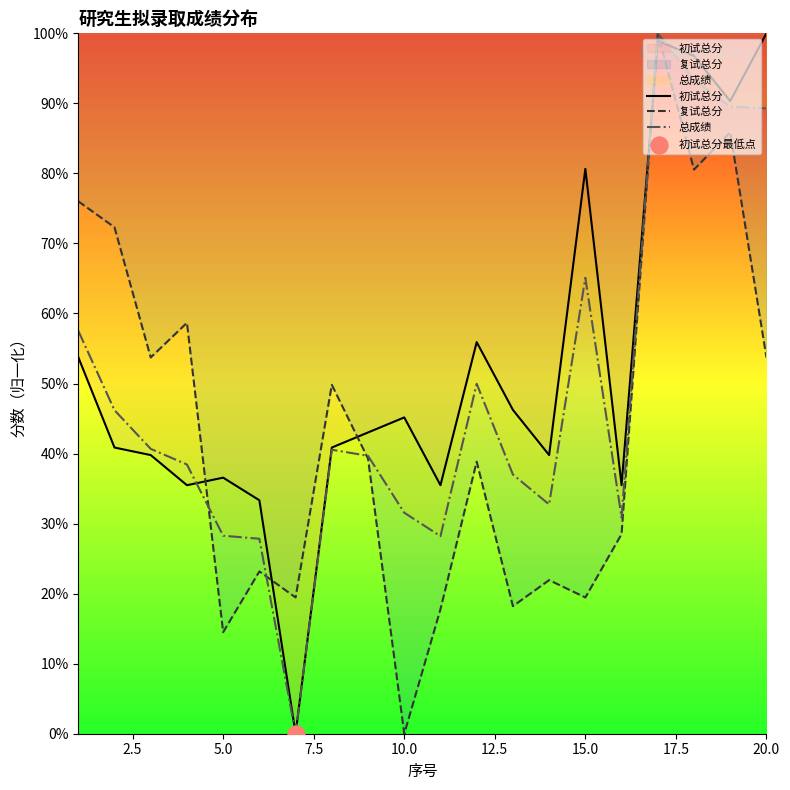

What is the total value across all series at 5.0?

79.3